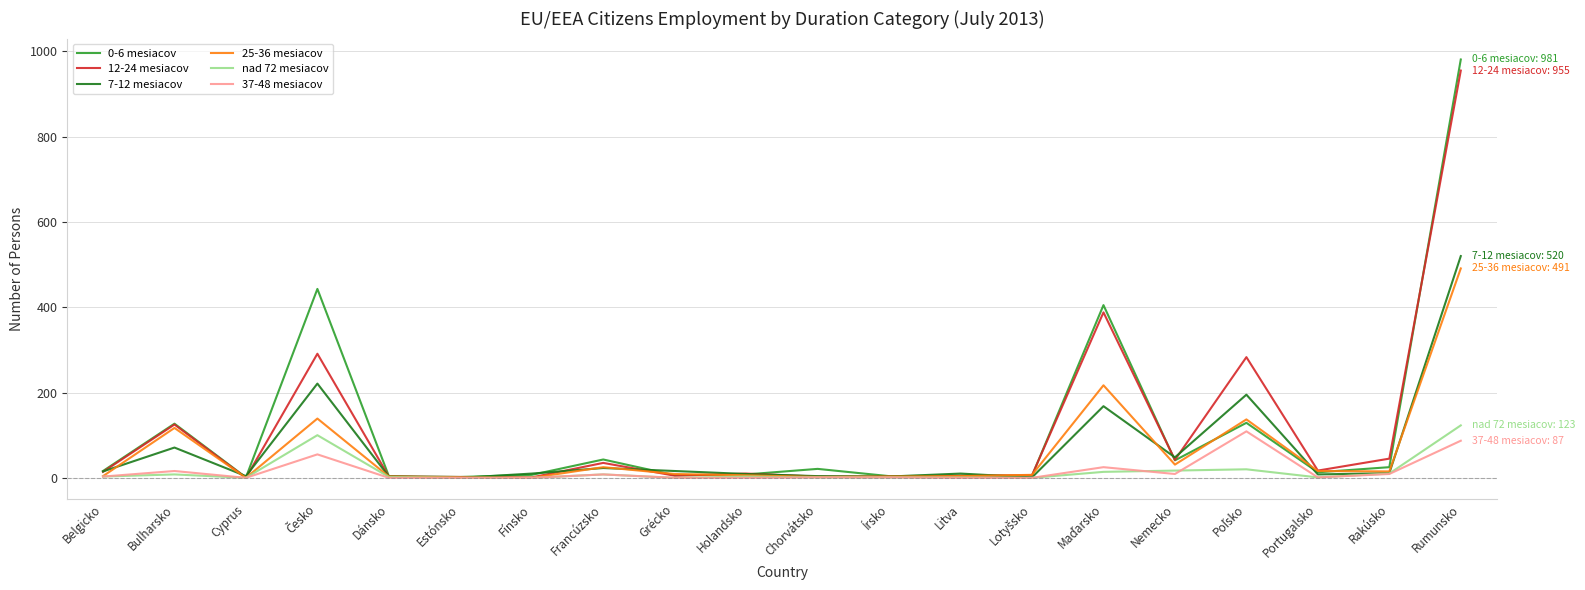

True or false: 7-12 mesiacov has a value of 48 at Nemecko.

True